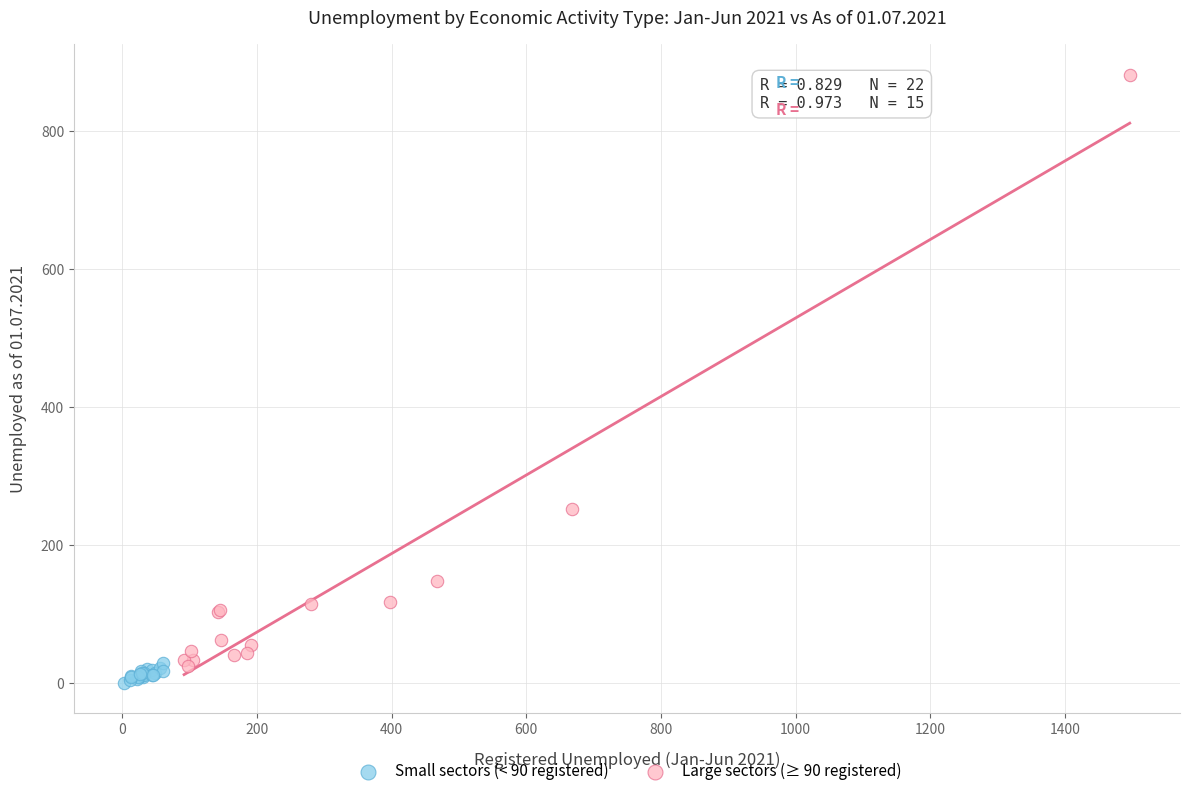

Which series has the largest Y range (max minus min)?

Large sectors (≥ 90 registered)